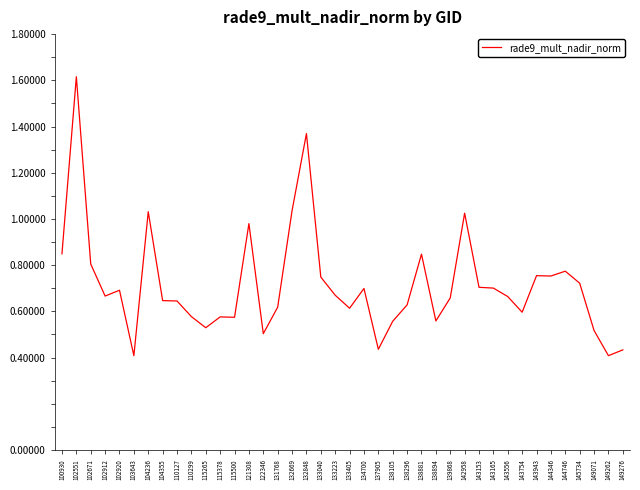

What is the difference between the maximum and minimum values?

1.2